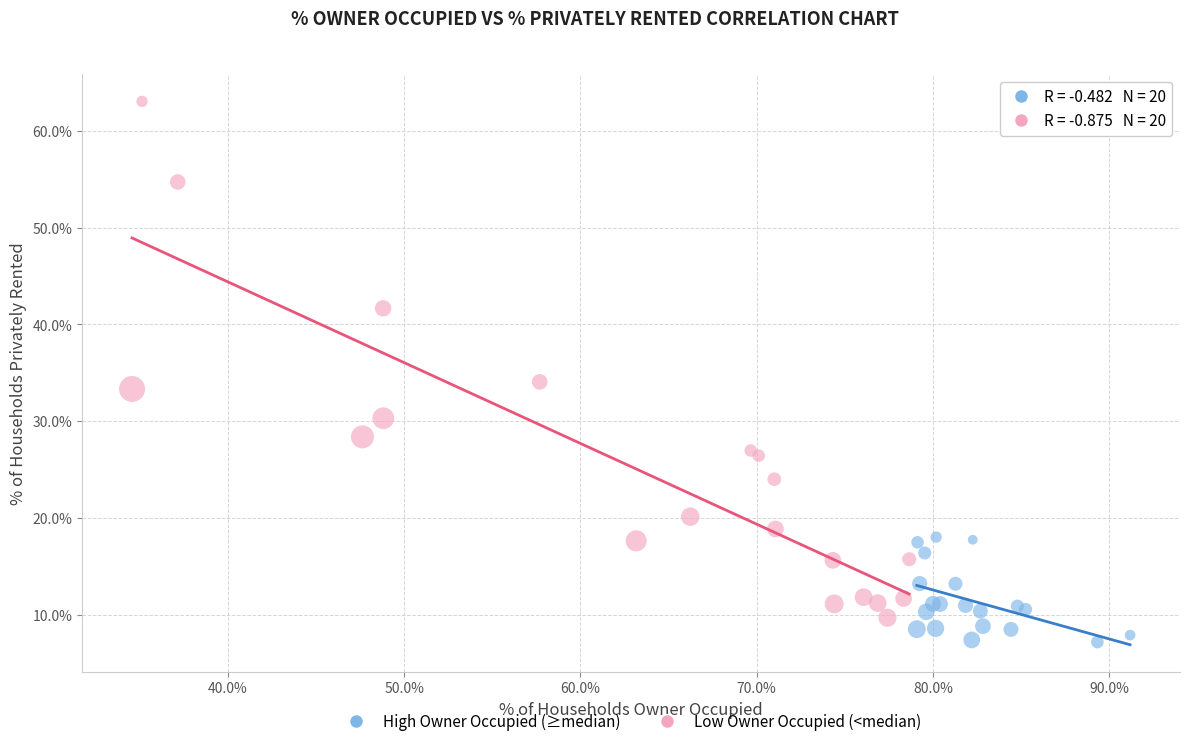

Which series has the widest spread of Y values?

Low Owner Occupied (<median)